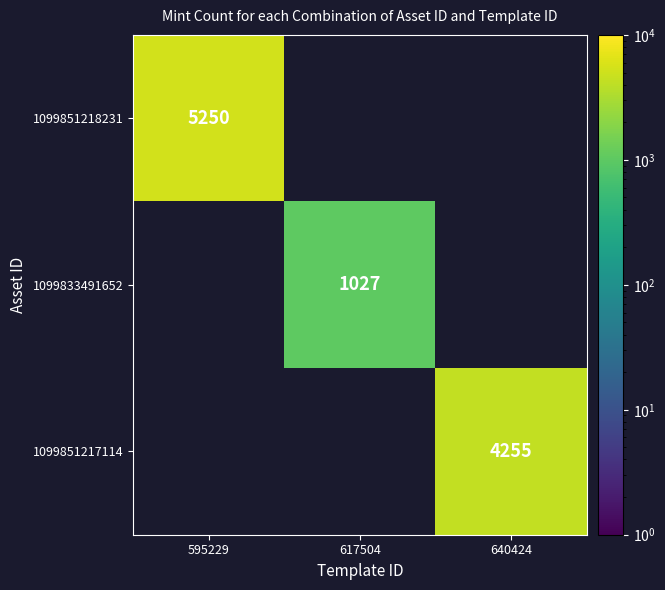

The 1099851218231 series shows 5250 at 595229. True or false?

True